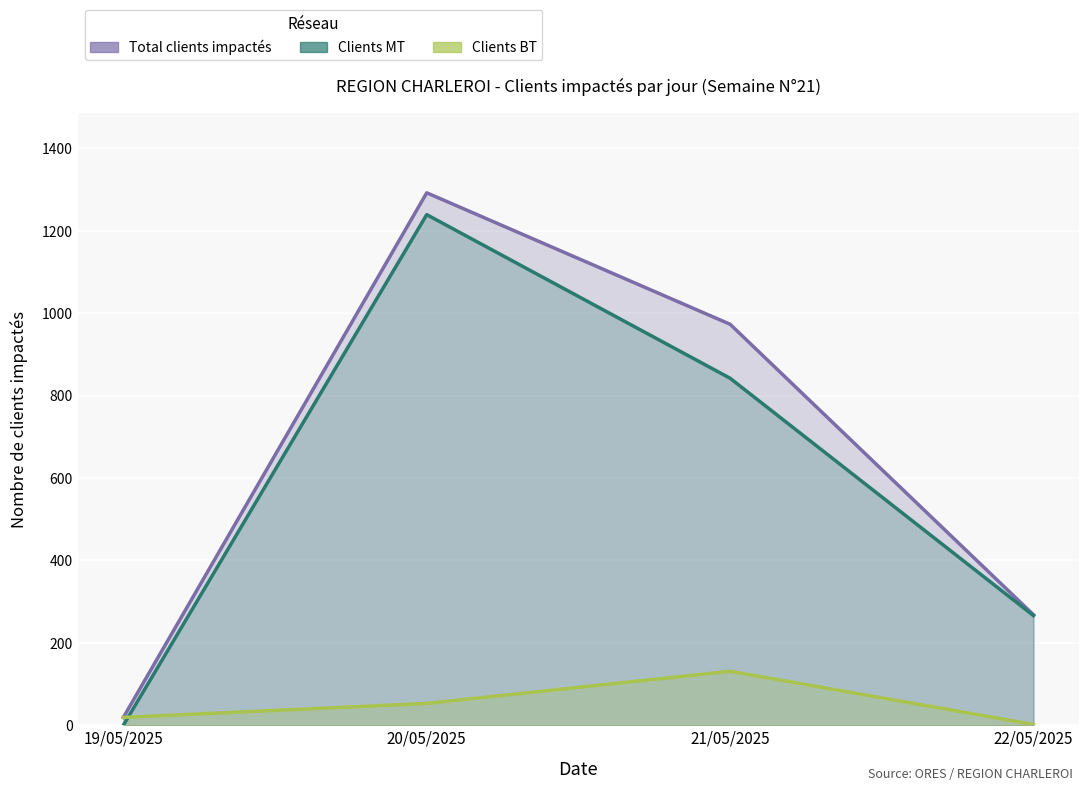

What is the maximum value shown in the chart?

1292